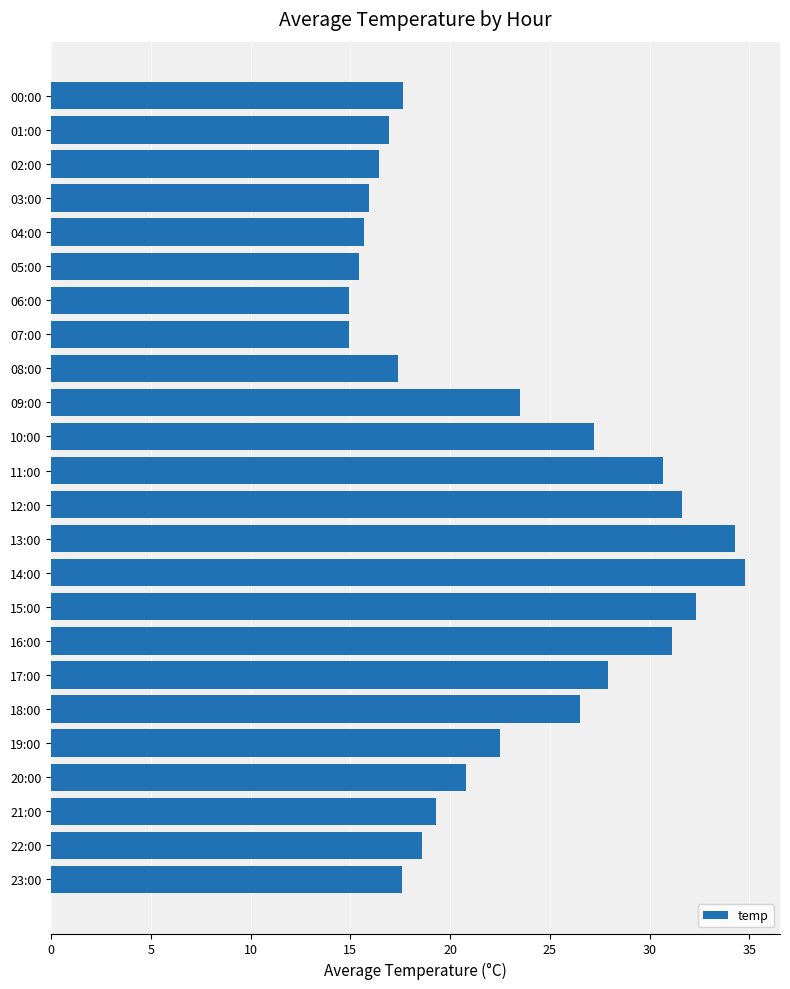

Which has a higher value, 16:00 or 09:00?

16:00